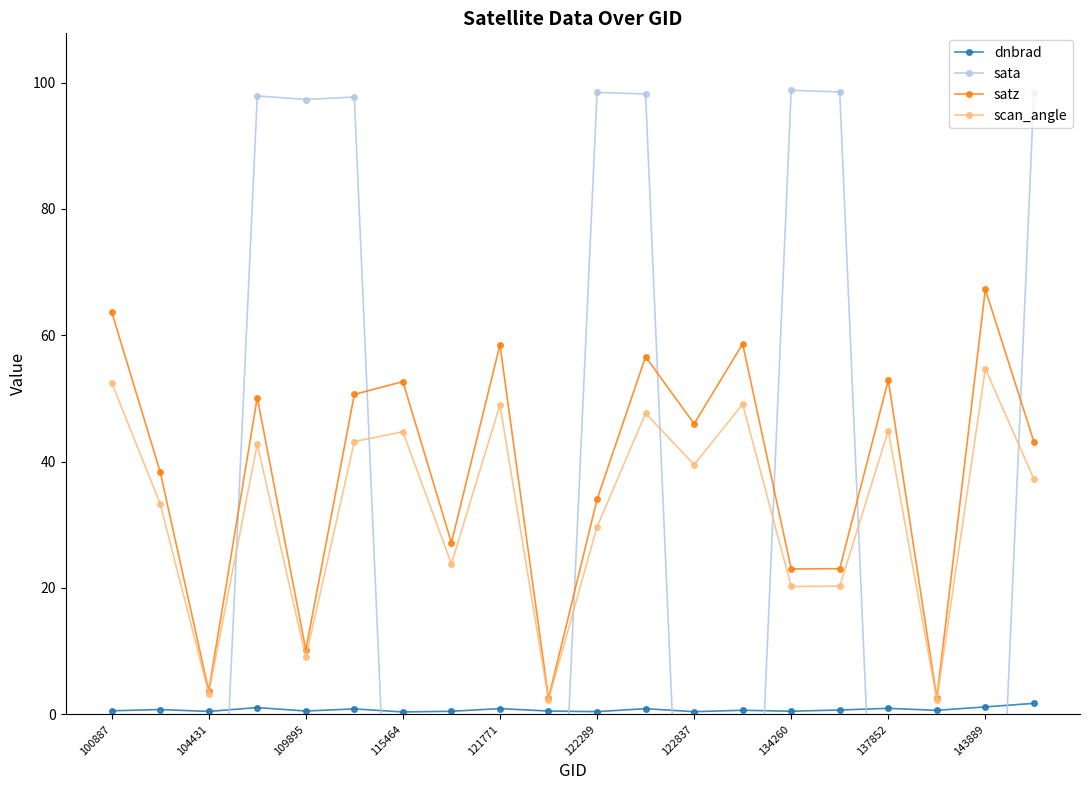

What is the value of the sata point at the 8th from the left?

-81.4